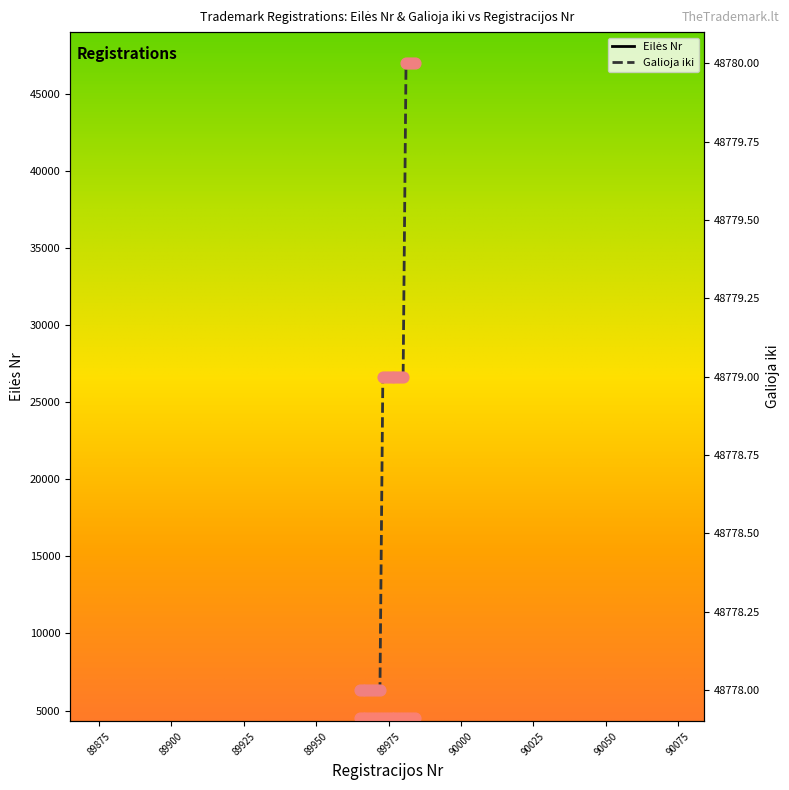

What is the total value across all series at 89981?

53284